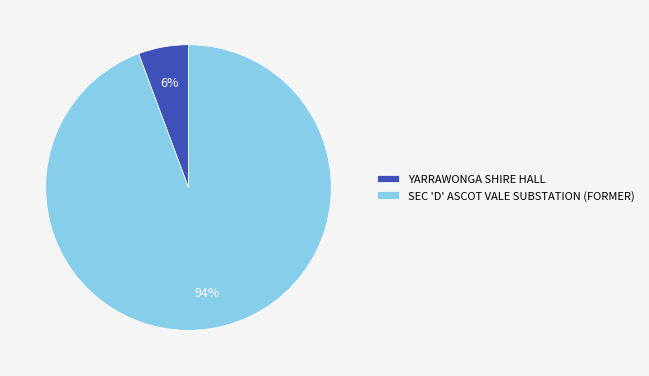

Which category has the biggest portion of the pie?

SEC 'D' ASCOT VALE SUBSTATION (FORMER)